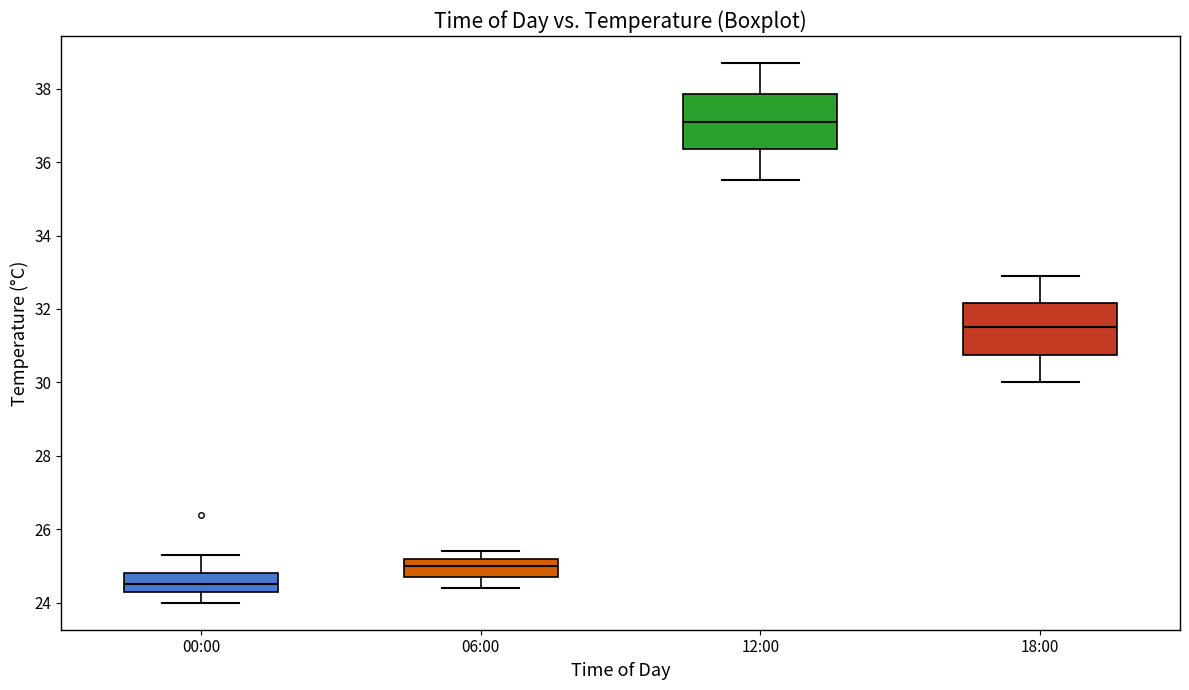

Where is the upper edge of the box for 12:00 on the y-axis? The values are not printed on the chart, so give them approximately, as read against the axis.

37.8